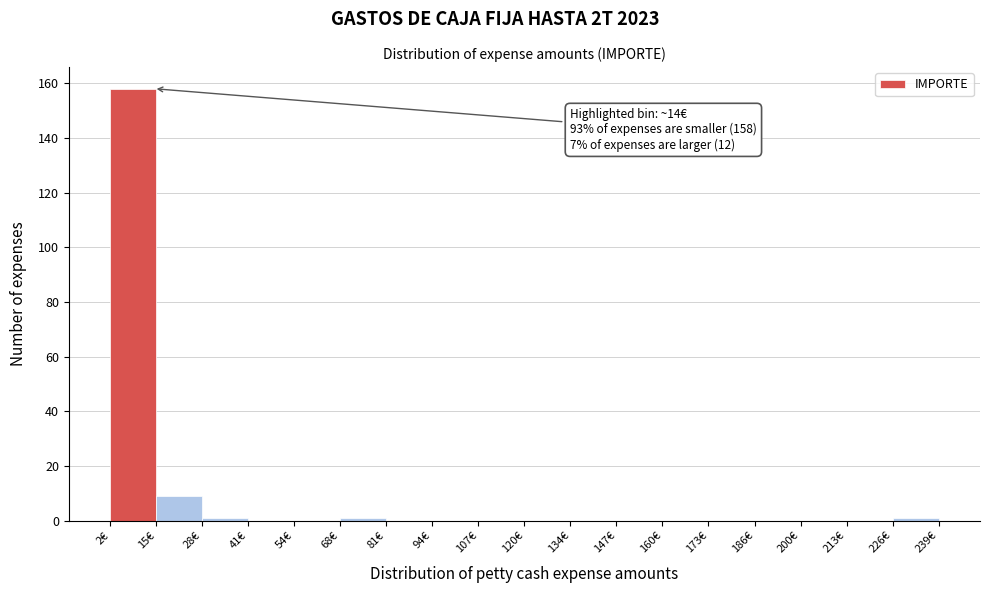

Over which range of the x-axis is the bar tallest?

2 to 14